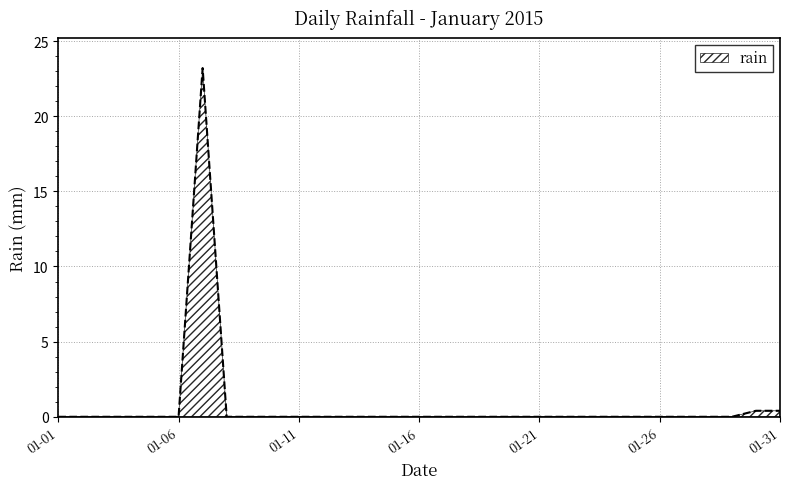

Does the chart display data point markers on the line(s)?

No